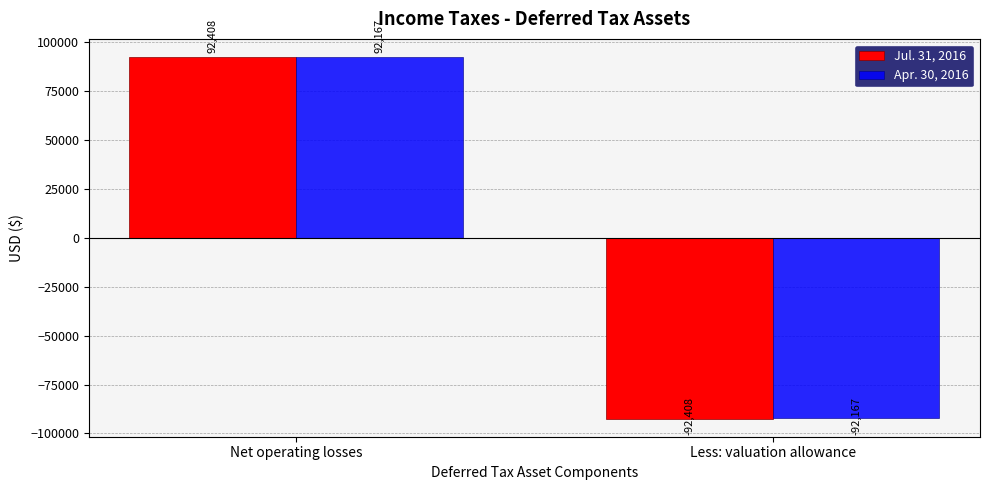

Reading left to right, extract all data points from this chart.

Jul. 31, 2016: Net operating losses=92408	Less: valuation allowance=-92408
Apr. 30, 2016: Net operating losses=92167	Less: valuation allowance=-92167